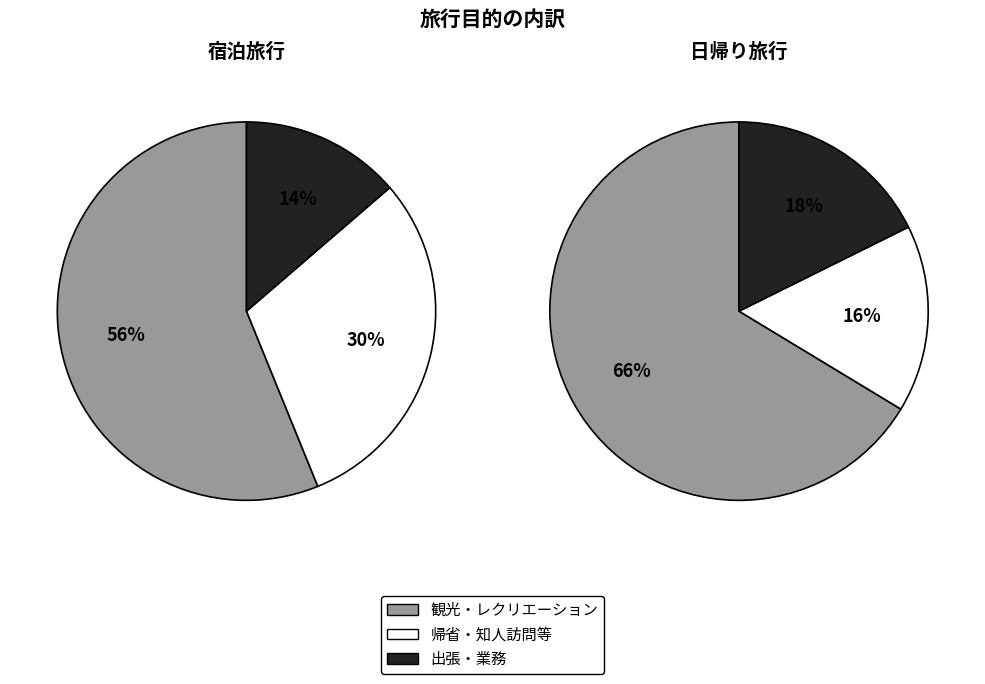

To the nearest percent, what is the combined percentage of 宿泊旅行 and 日帰り旅行?

100%